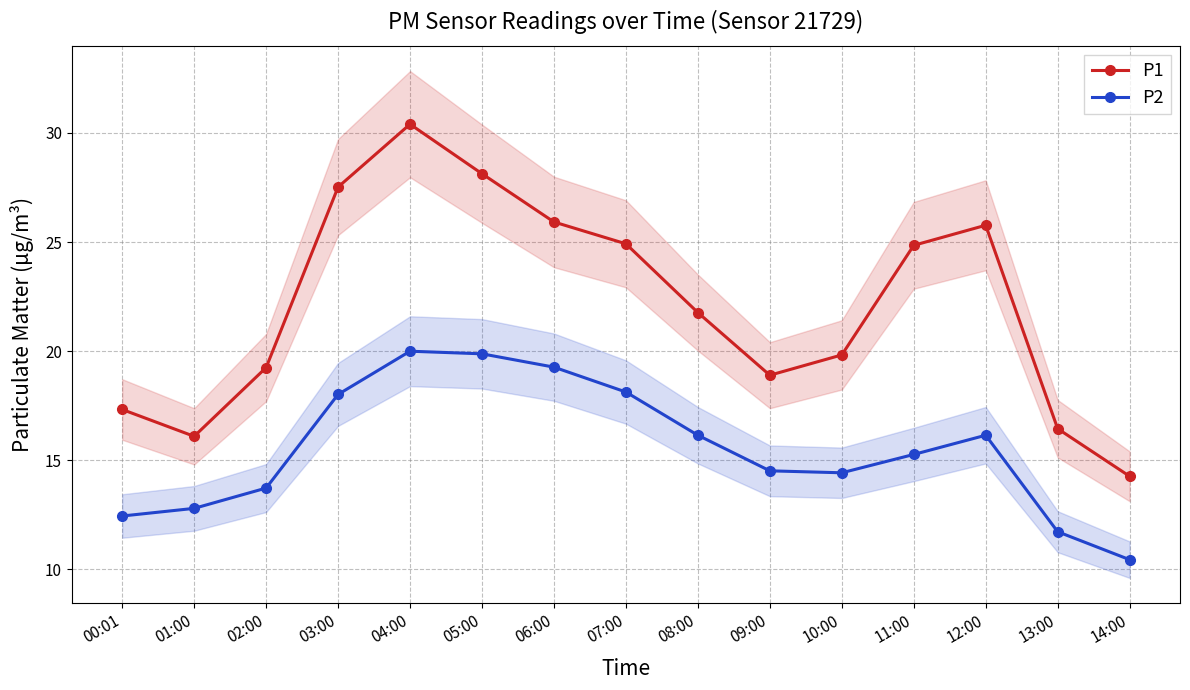

At which label does P2 first exceed 15?

03:00